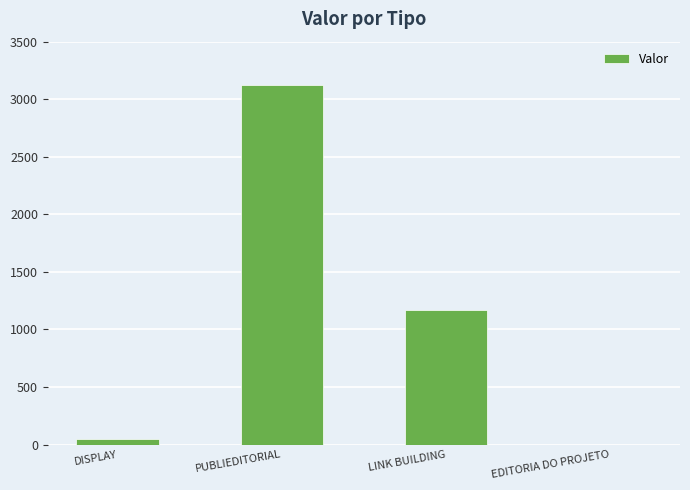

What is the greatest value displayed?

3125.0